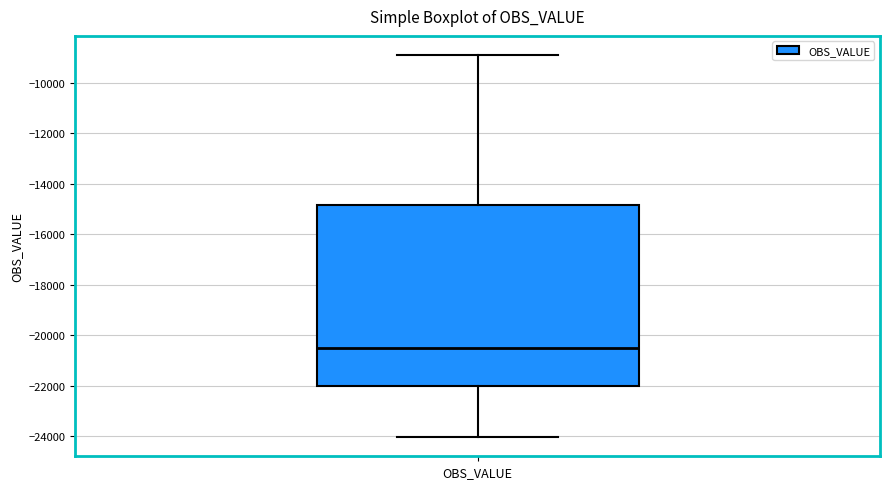

Transcribe this box plot: give where the median line is, the range the box spans, and where the two whiskers end, as read against the y-axis. The values are not printed on the chart, so give them approximately, as read against the axis.

median -20600, box -22000 to -14800, whiskers -24000 to -8800